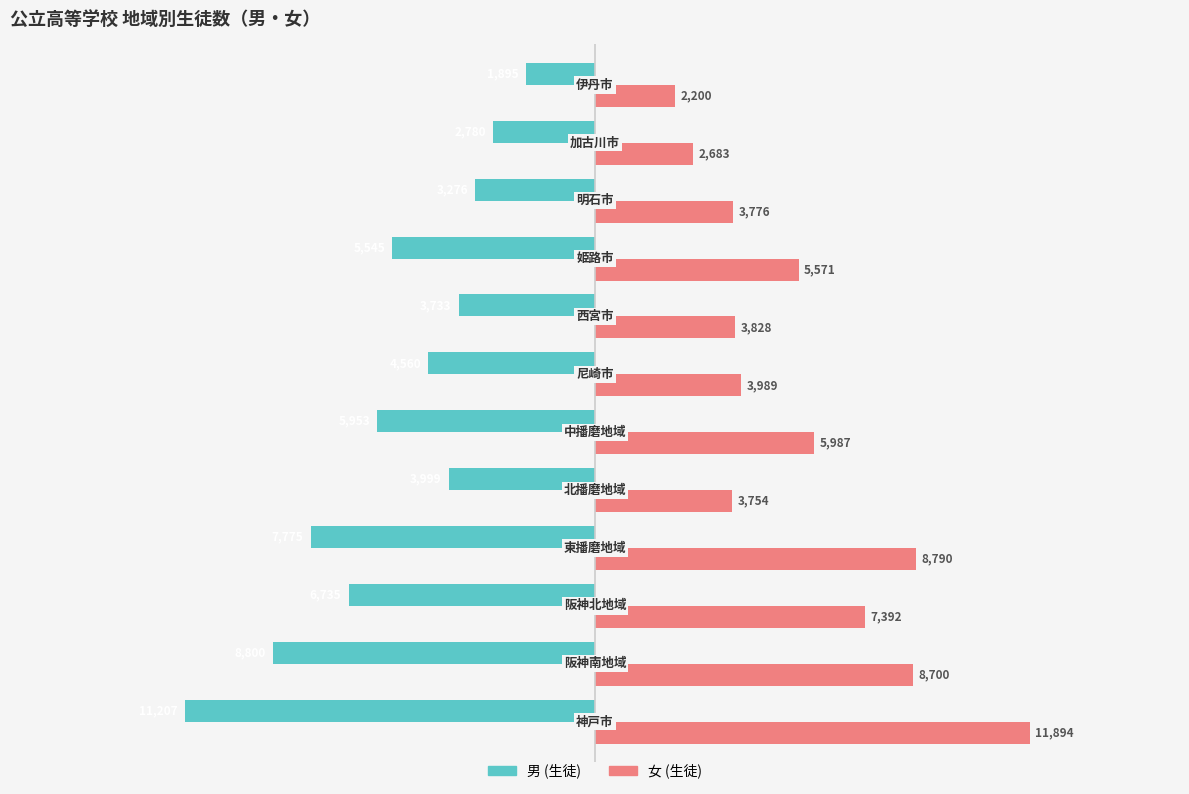

What is the difference between the maximum and minimum values in the 女 (生徒) series?

9694